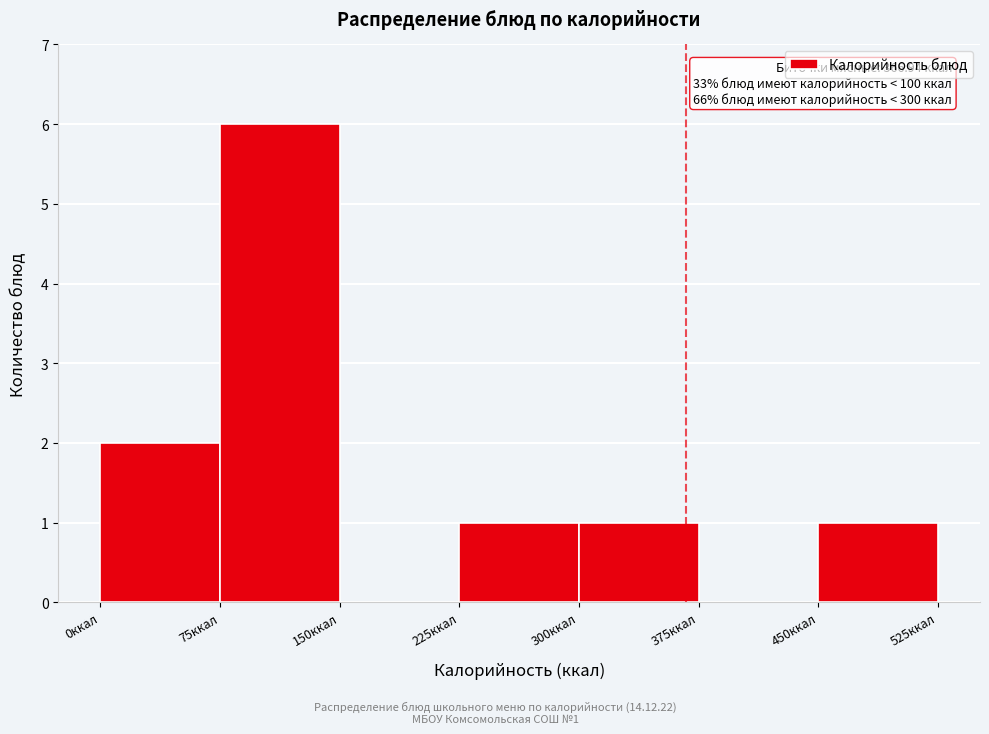

Which range on the x-axis has the tallest bar?

75 to 150